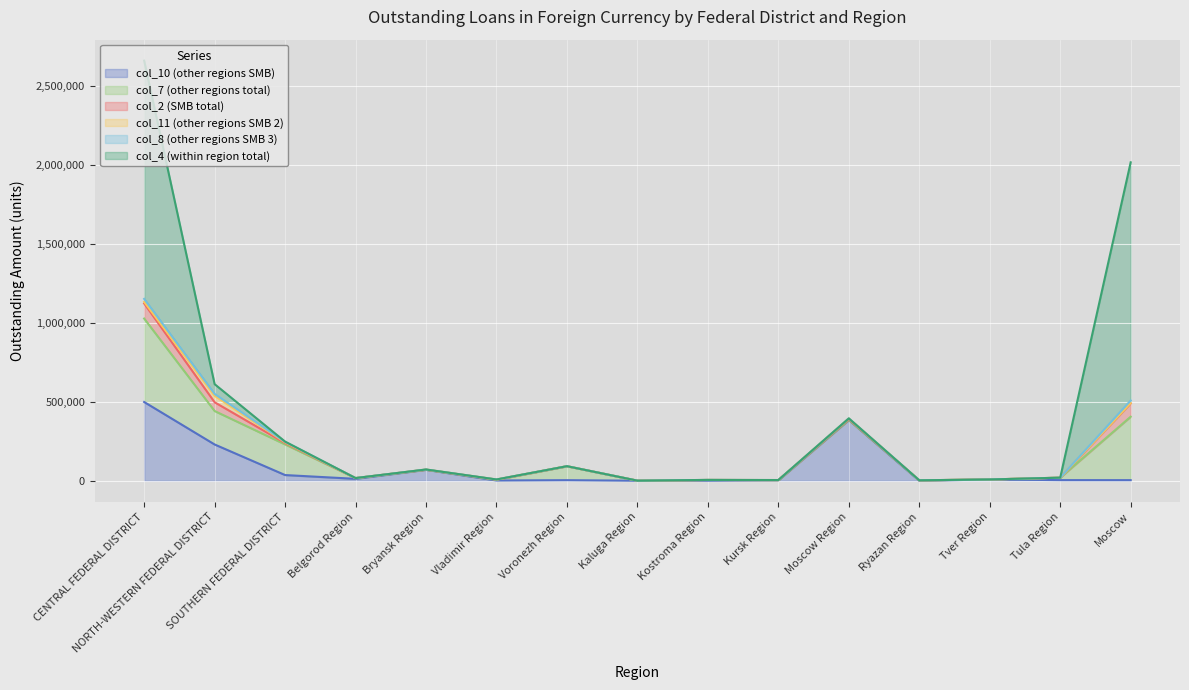

What is the label of the 9th point from the right?

Voronezh Region